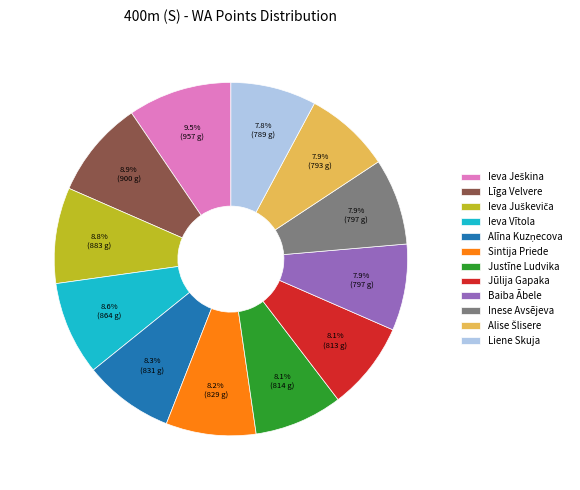

Does Inese Avsējeva account for over 50% of the chart?

No